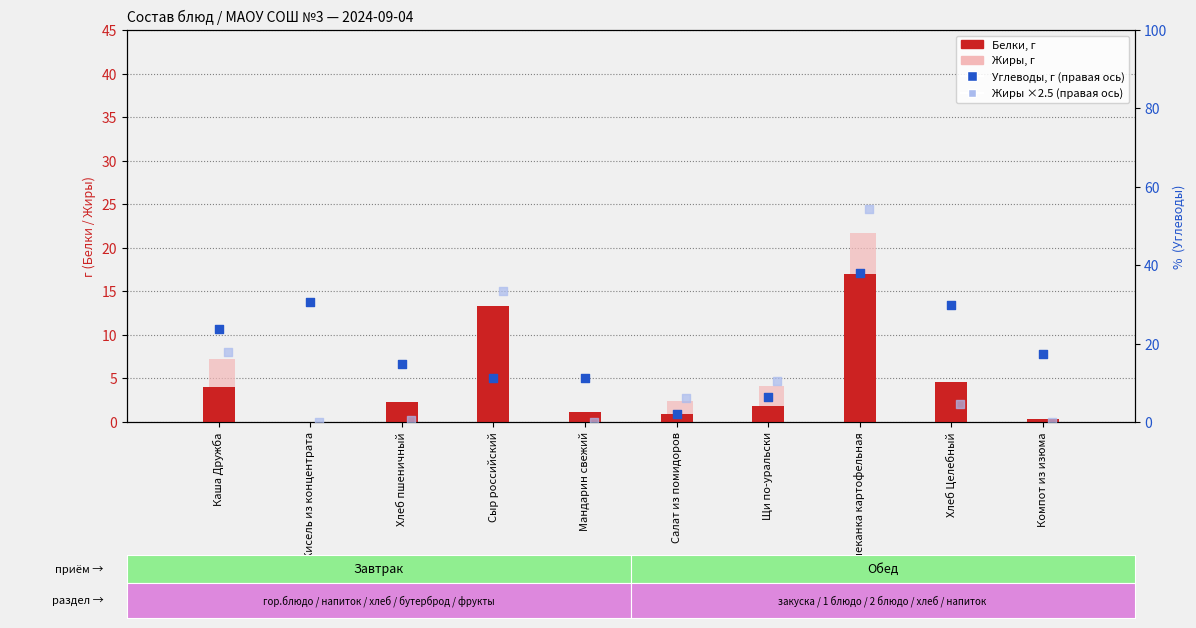

What are all the series names shown in the legend?

Белки, Жиры, Углеводы, Жиры (масштаб, ×2.5)